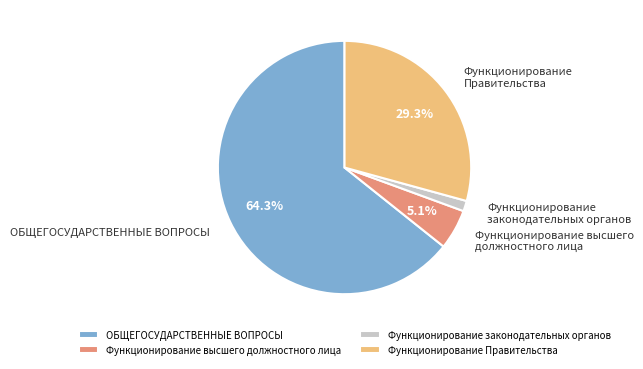

How many slices are in this pie chart?

4